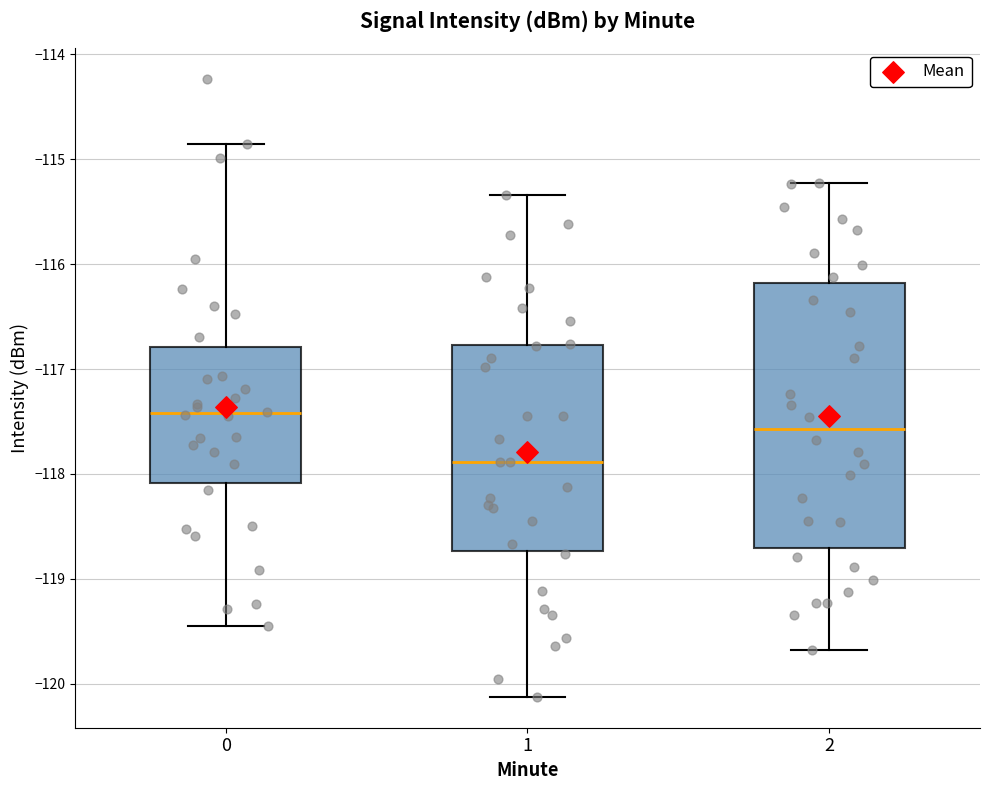

Which box has the lowest median line?

1